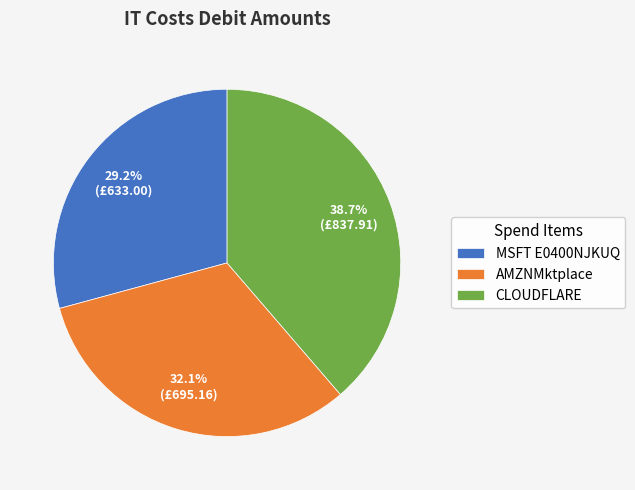

How many slices are in this pie chart?

3